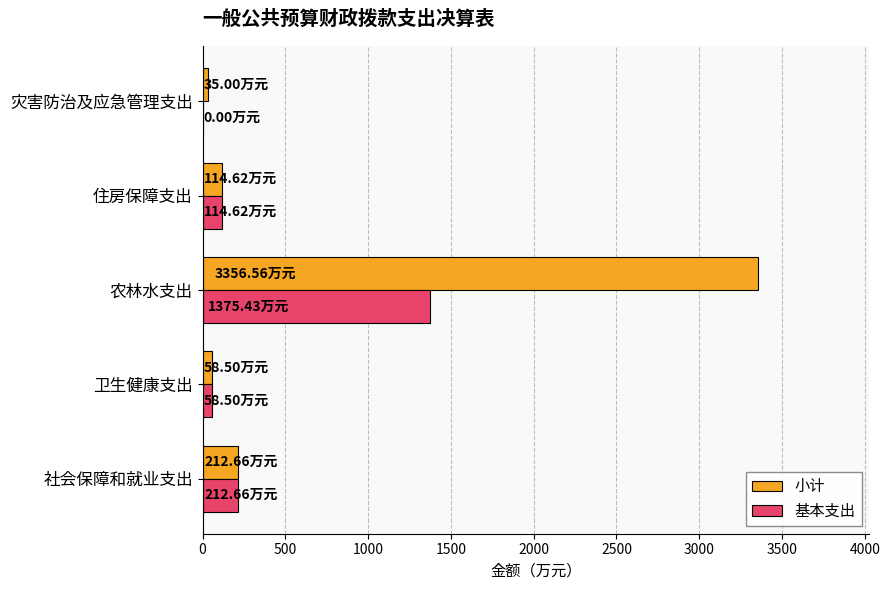

Which series changed the most between 农林水支出 and 住房保障支出?

小计